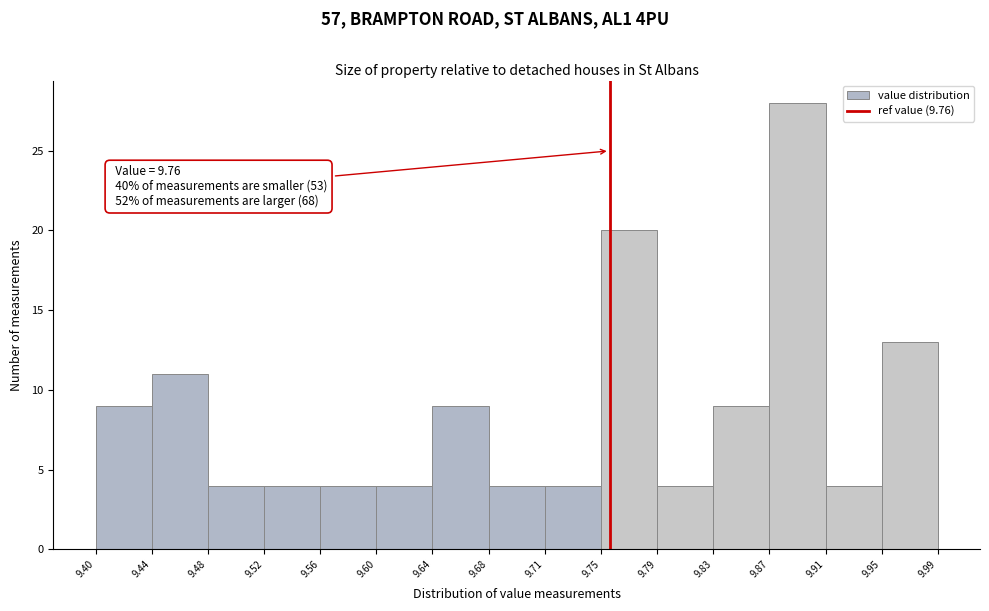

Which range on the x-axis has the tallest bar?

9.87 to 9.91